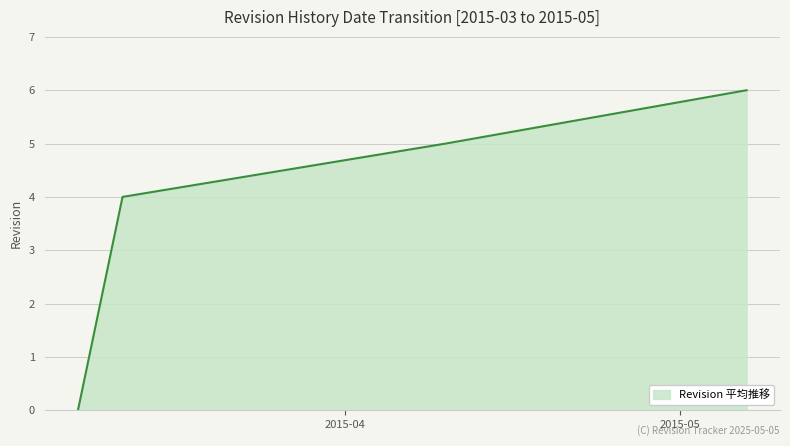

True or false: the data has more than 2 interior local peaks.

False